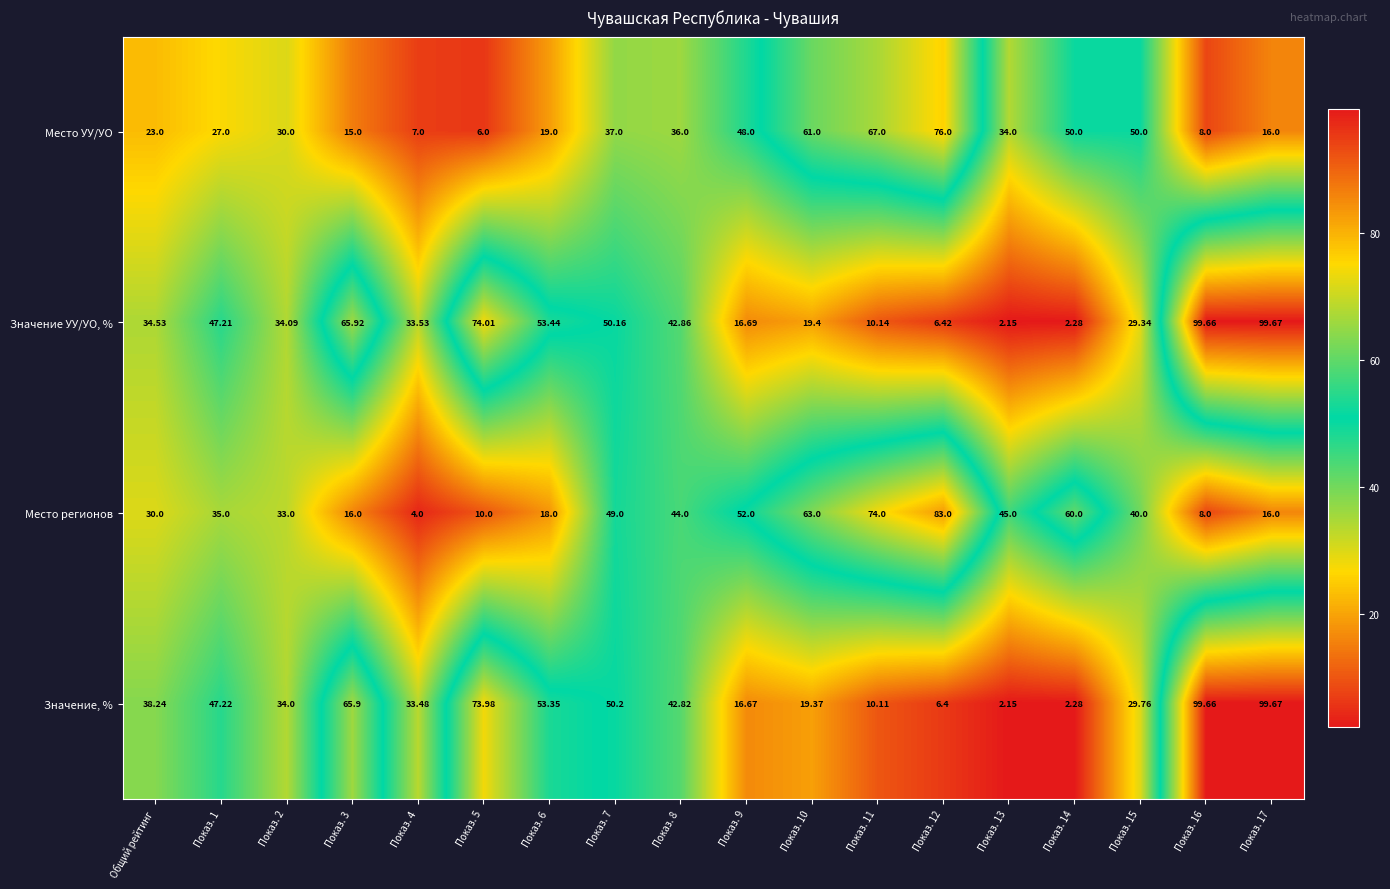

At Показ. 6, list the series in order from largest to smallest.

Значение УУ/УО, %, Значение, %, Место УУ/УО, Место регионов